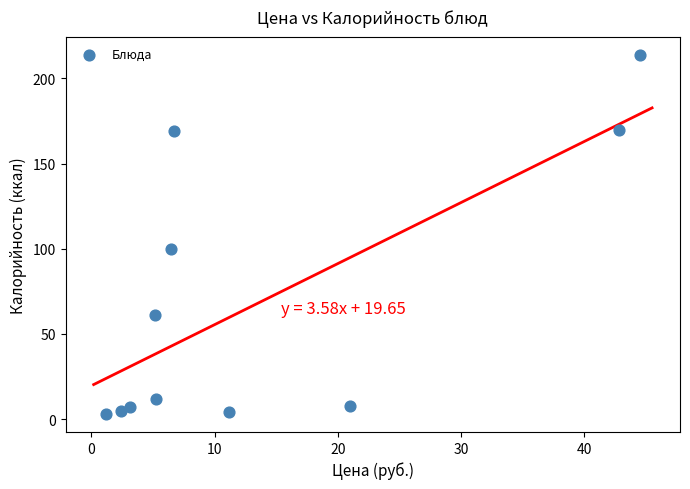

What is the range of Y values (max minus min)?

211